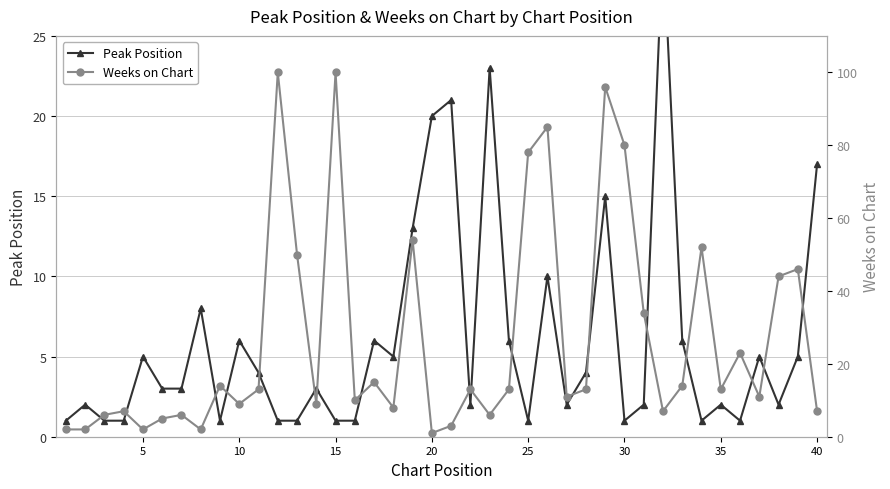

True or false: Peak Position has more than 0 interior local peaks.

True